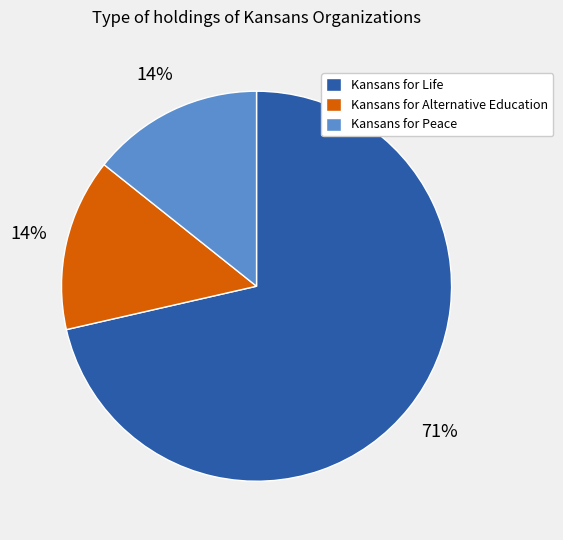

Is Kansans for Life the majority of the pie?

Yes